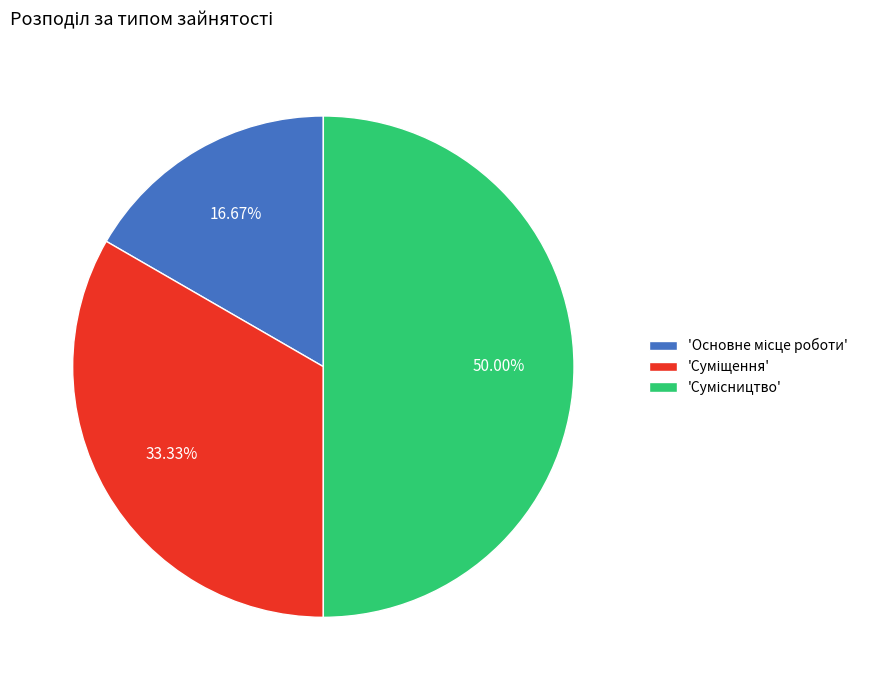

How many slices are in this pie chart?

3